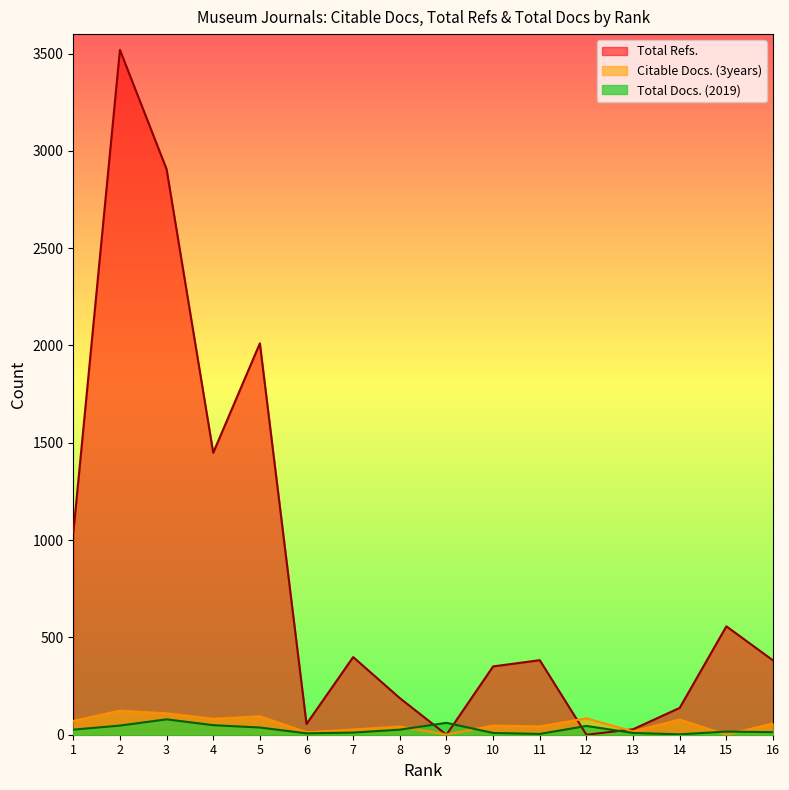

At which category does Citable Docs. (3years) reach its first local peak?

2